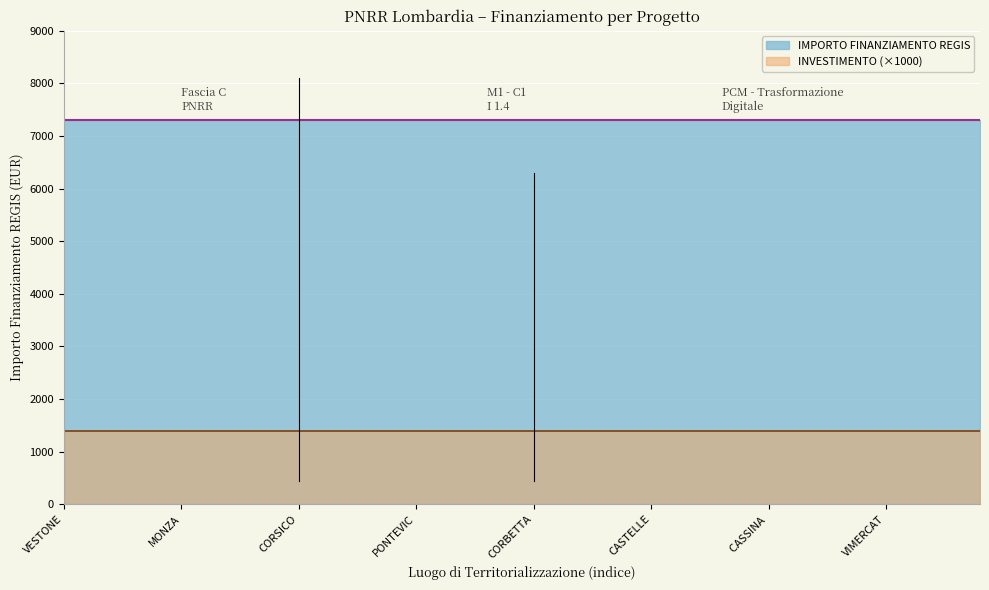

Reading right to left, what are all the values shown in this chart?

IMPORTO FINANZIAMENTO REGIS: 7301.0	7301.0	7301.0	7301.0	7301.0	7301.0	7301.0	7301.0	7301.0	7301.0	7301.0	7301.0	7301.0	7301.0	7301.0	7301.0	7301.0	7301.0	7301.0	7301.0	7301.0	7301.0	7301.0	7301.0	7301.0	7301.0	7301.0	7301.0	7301.0	7301.0	7301.0	7301.0	7301.0	7301.0	7301.0	7301.0	7301.0	7301.0	7301.0	7301.0
INVESTIMENTO: 1.4	1.4	1.4	1.4	1.4	1.4	1.4	1.4	1.4	1.4	1.4	1.4	1.4	1.4	1.4	1.4	1.4	1.4	1.4	1.4	1.4	1.4	1.4	1.4	1.4	1.4	1.4	1.4	1.4	1.4	1.4	1.4	1.4	1.4	1.4	1.4	1.4	1.4	1.4	1.4